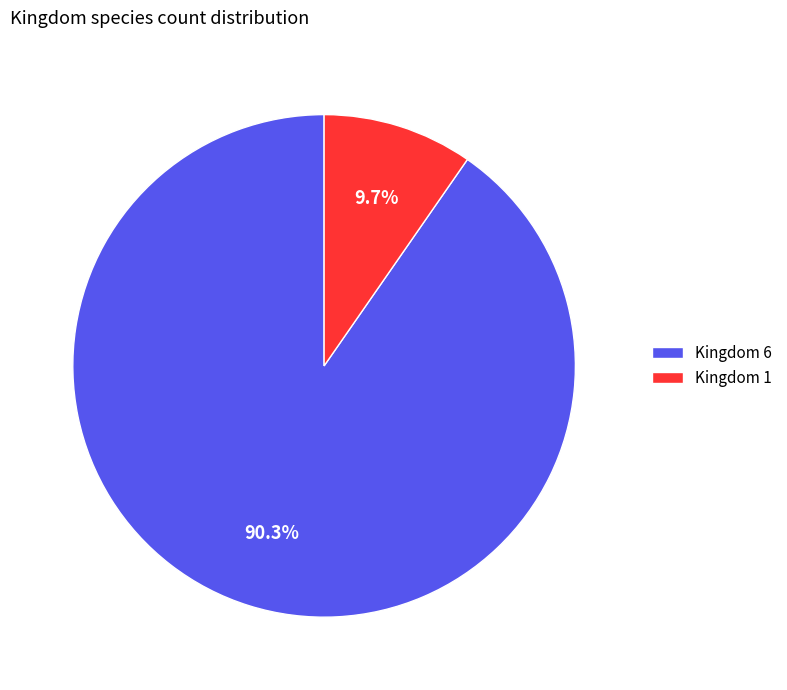

To the nearest percent, what is the average slice percentage?

50%